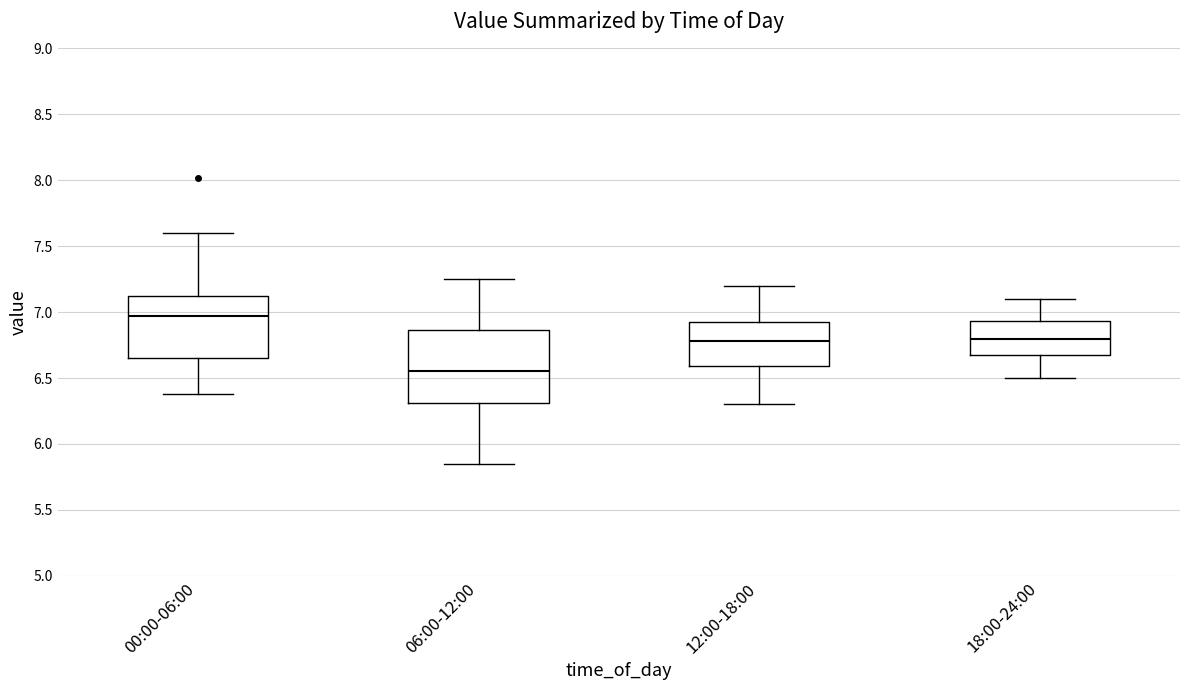

Comparing the boxes themselves (not the whiskers), which one is the tallest?

06:00-12:00